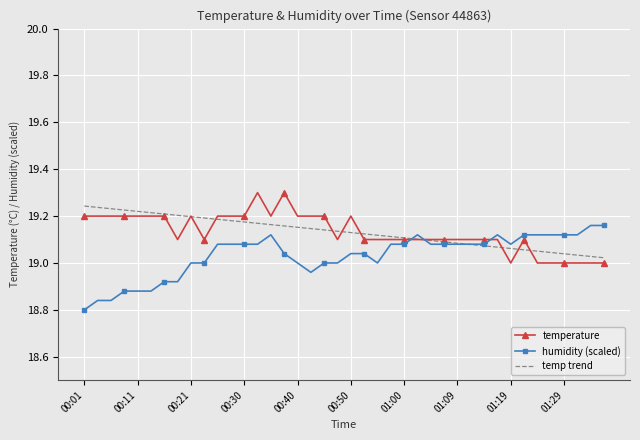

What is the greatest value displayed?

19.3